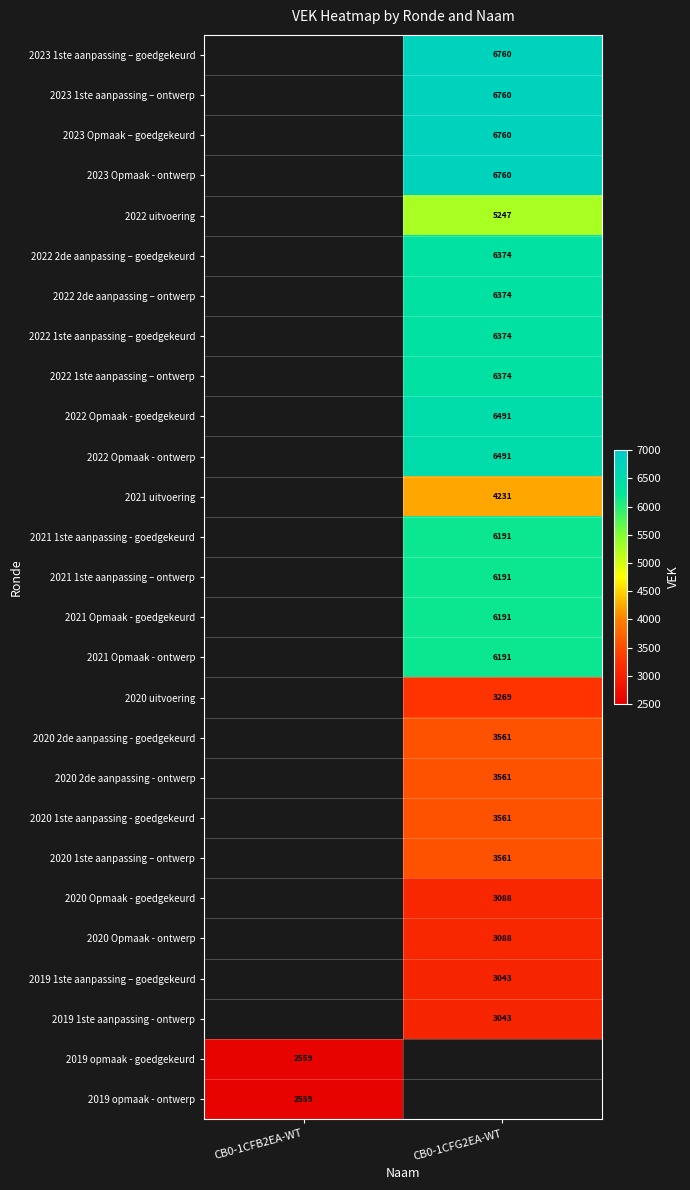

True or false: 2019 opmaak - goedgekeurd has a value of 2559 at CB0-1CFB2EA-WT.

True